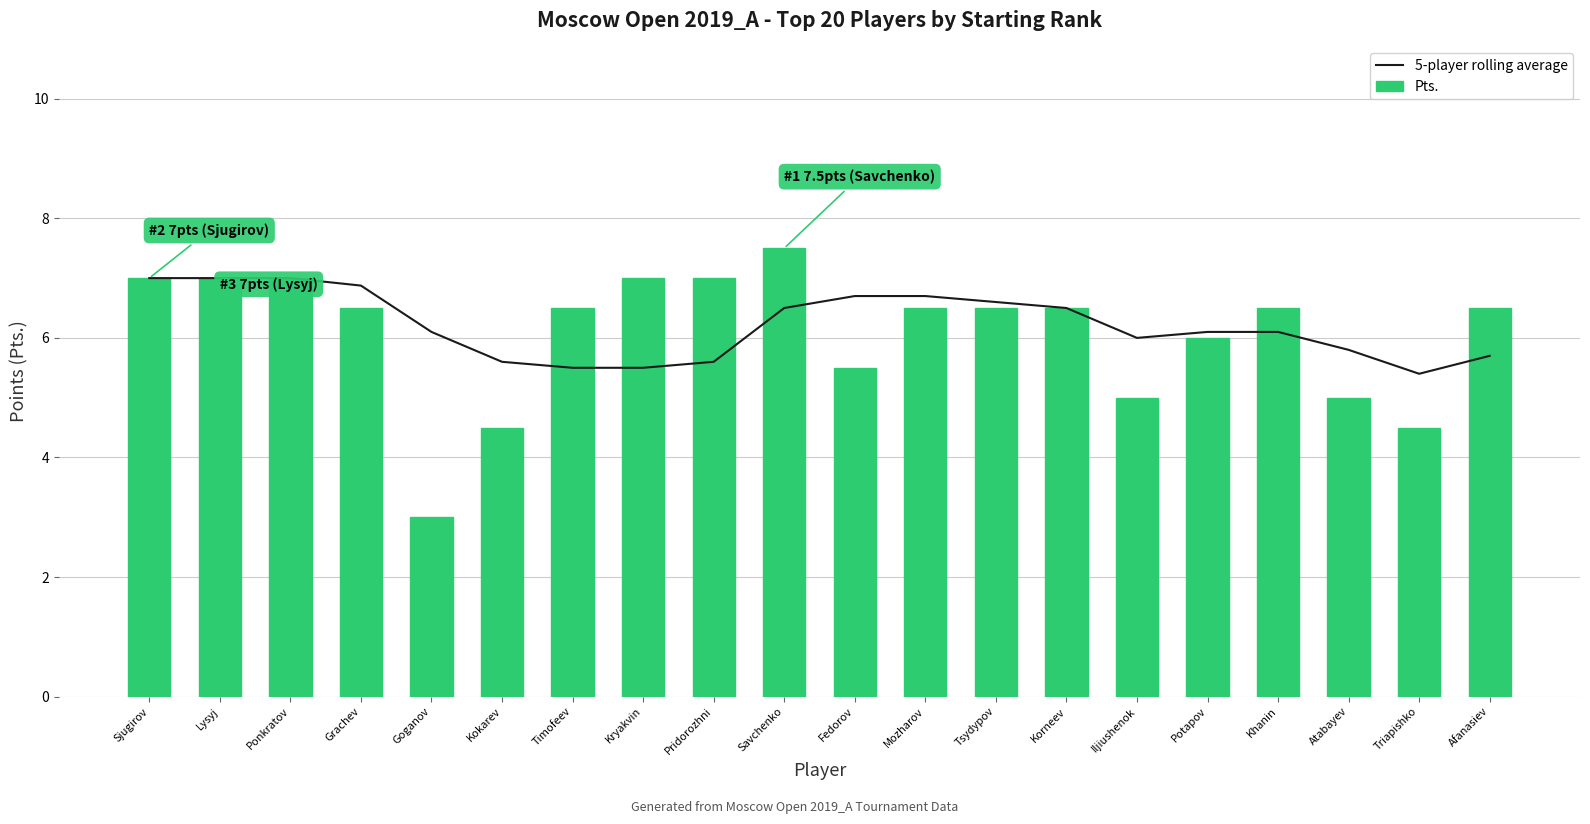

Are the bars horizontal?

No